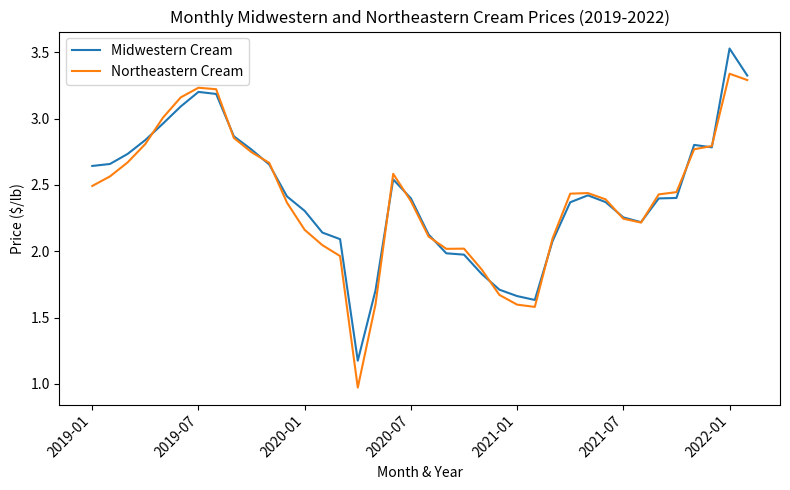

Does the chart display data point markers on the line(s)?

No